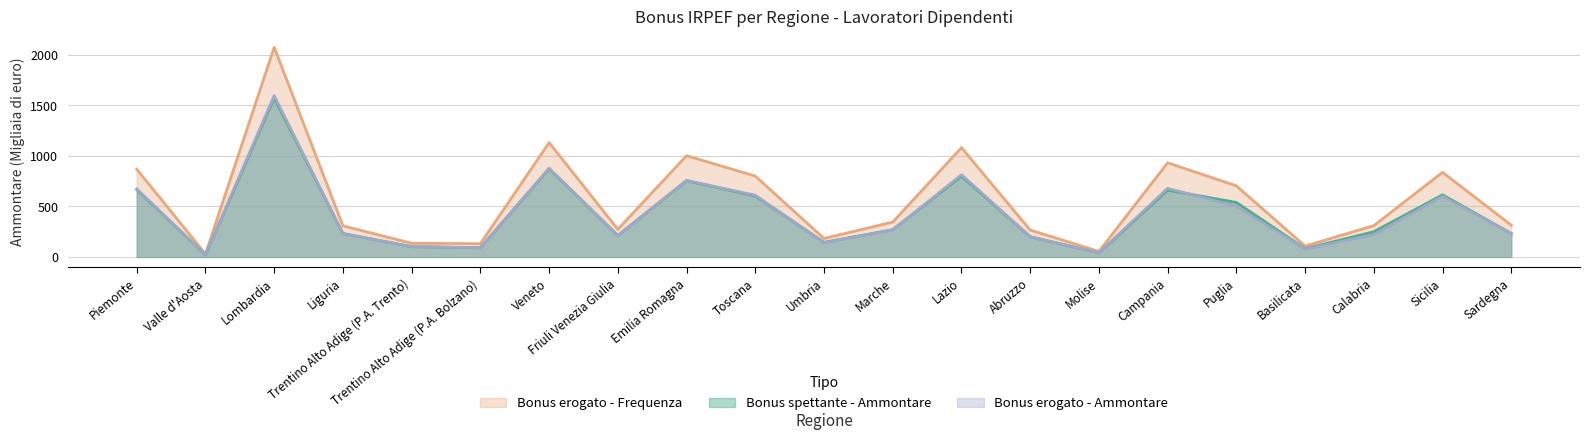

Reading left to right, transcribe all the data shown in this chart.

Bonus spettante - Ammontare: 666.5	20.8	1573.8	232.2	102.0	91.0	873.6	212.3	754.7	603.4	144.5	269.6	799.8	199.8	40.5	661.3	539.7	81.8	249.7	615.1	231.9
Bonus erogato - Frequenza: 868.7	29.2	2075.4	307.7	136.0	131.2	1132.1	273.9	1002.4	800.6	183.4	345.3	1081.8	266.4	55.1	932.4	704.0	108.1	310.2	837.7	314.9
Bonus erogato - Ammontare: 672.9	21.3	1596.5	229.6	102.0	91.7	878.1	211.6	757.8	611.0	142.9	267.4	813.8	200.2	40.9	679.0	502.7	78.5	222.4	600.9	231.9